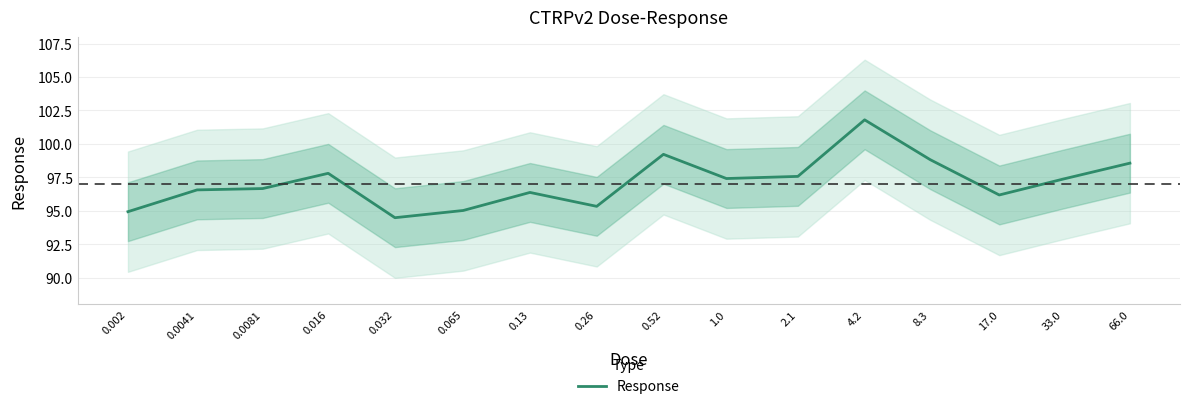

Does the chart display data point markers on the line(s)?

No